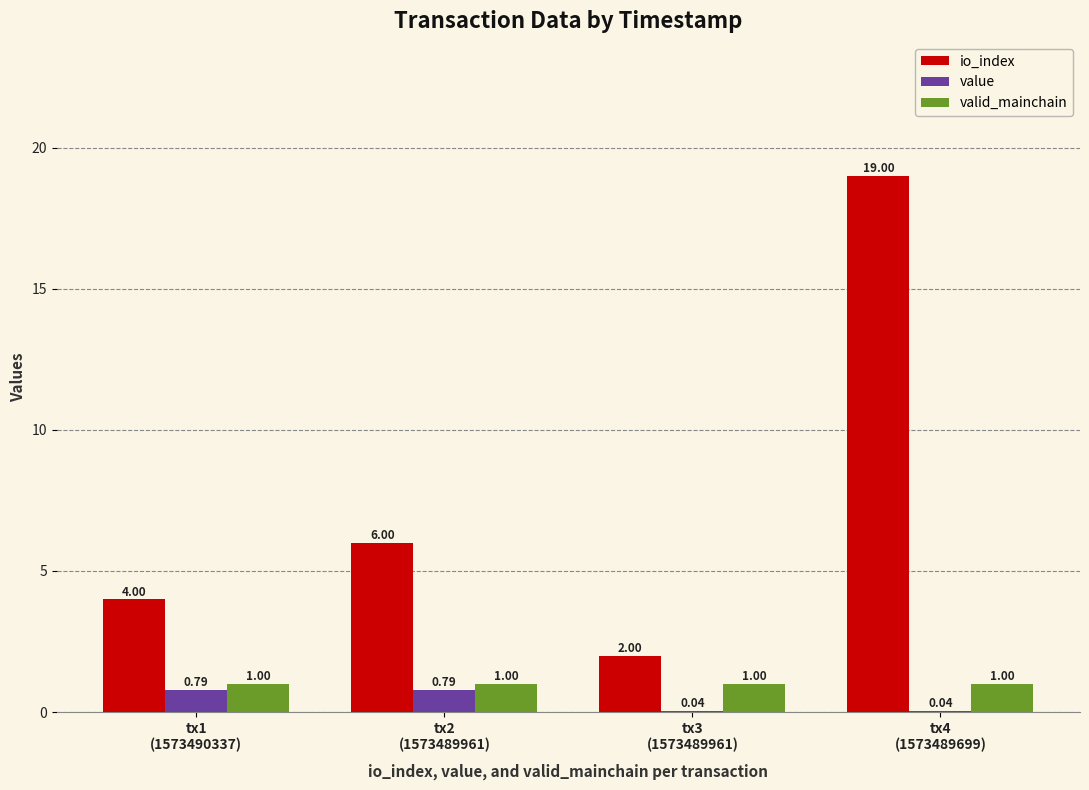

What is the total value across all series at tx2
(1573489961)?

7.8